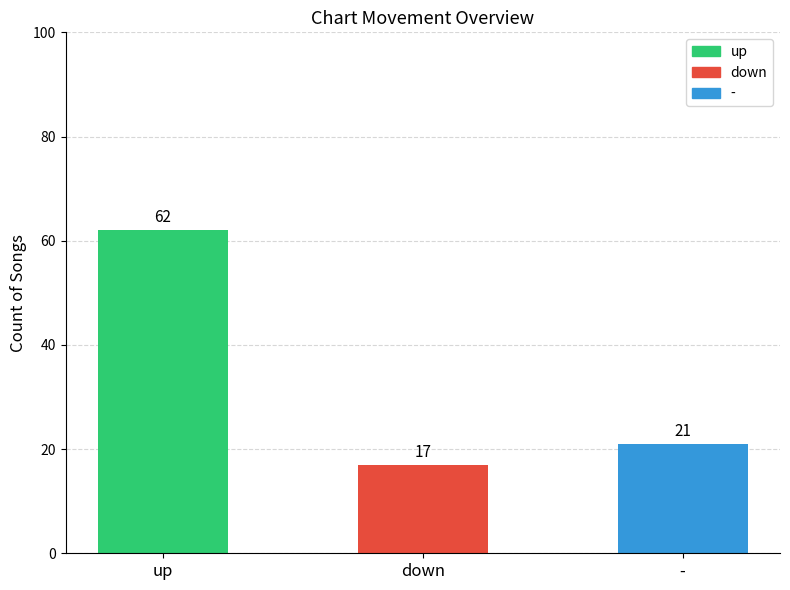

List the labels in order of value, smallest first.

down, -, up